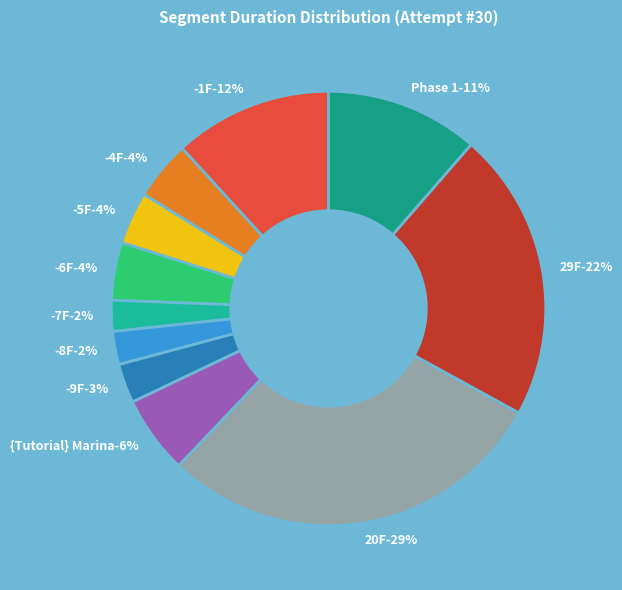

Count the number of slices in the pie.

11